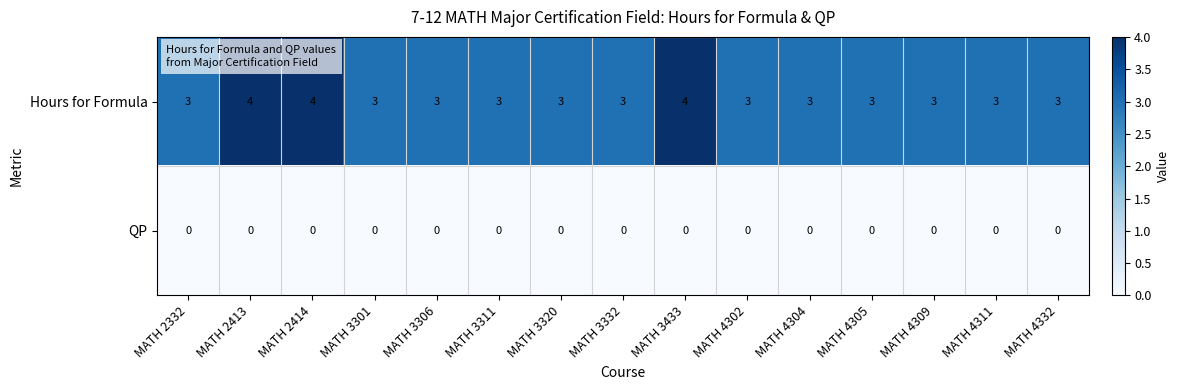

List the series in order of their overall mean, highest first.

Hours for Formula, QP